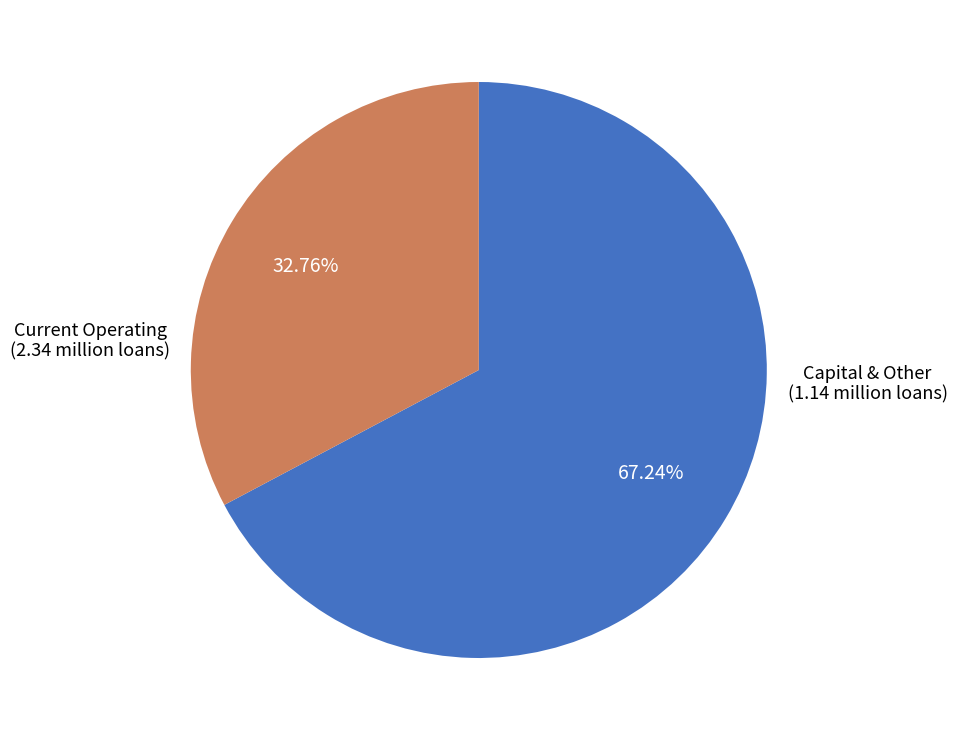

How many slices are in this pie chart?

2